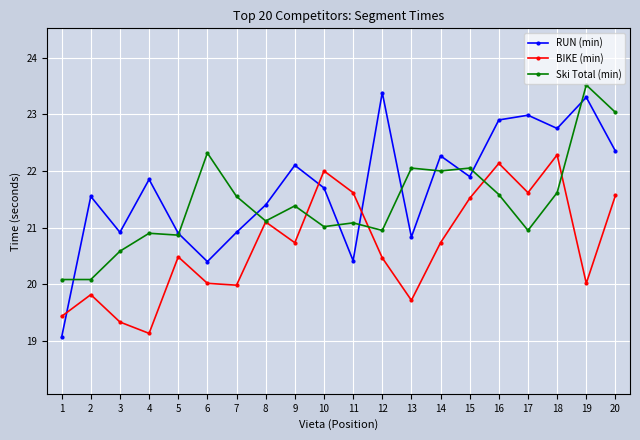

The Ski Total (min) series shows 29.9 at 15. True or false?

False